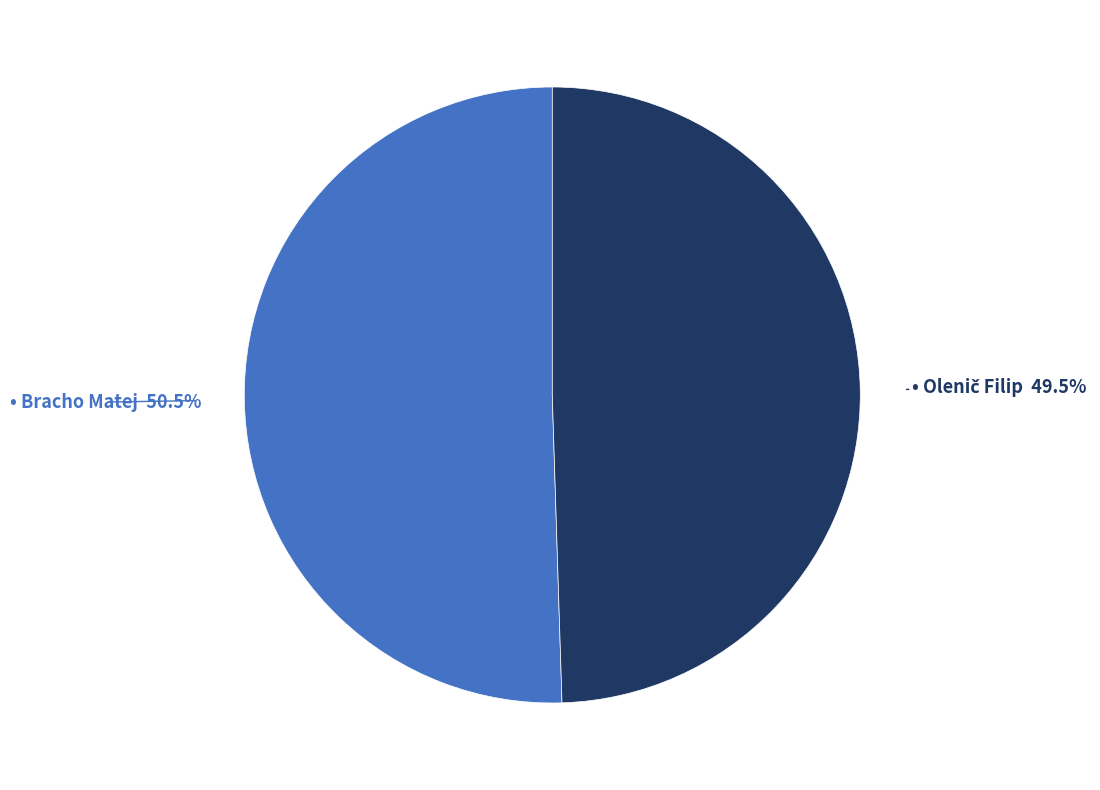

Is there a majority slice in this chart?

Yes